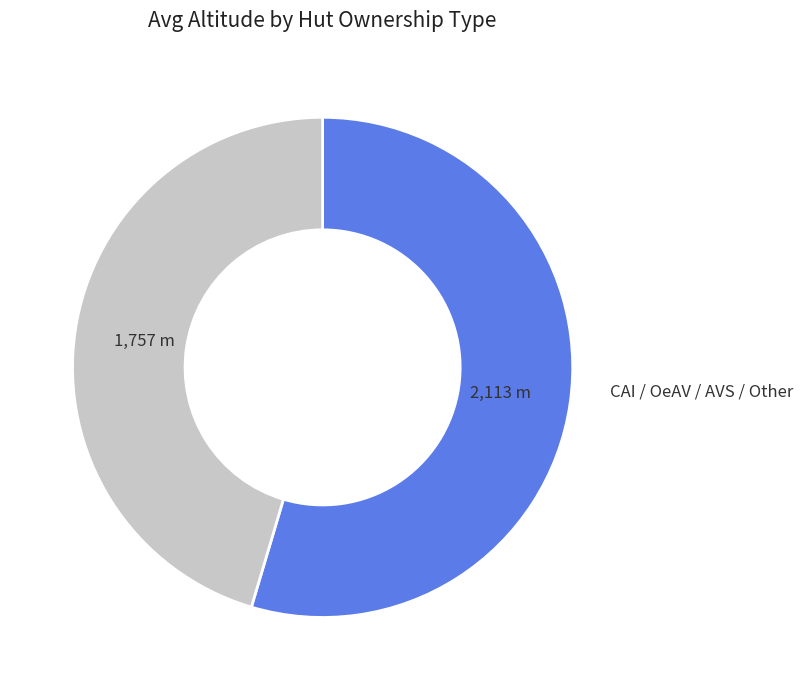

How many segments does this pie chart have?

2